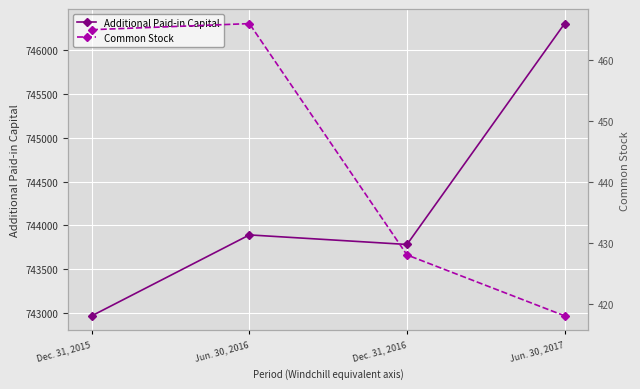

What is the value of the Additional Paid-in Capital point at the 4th from the left?

746300